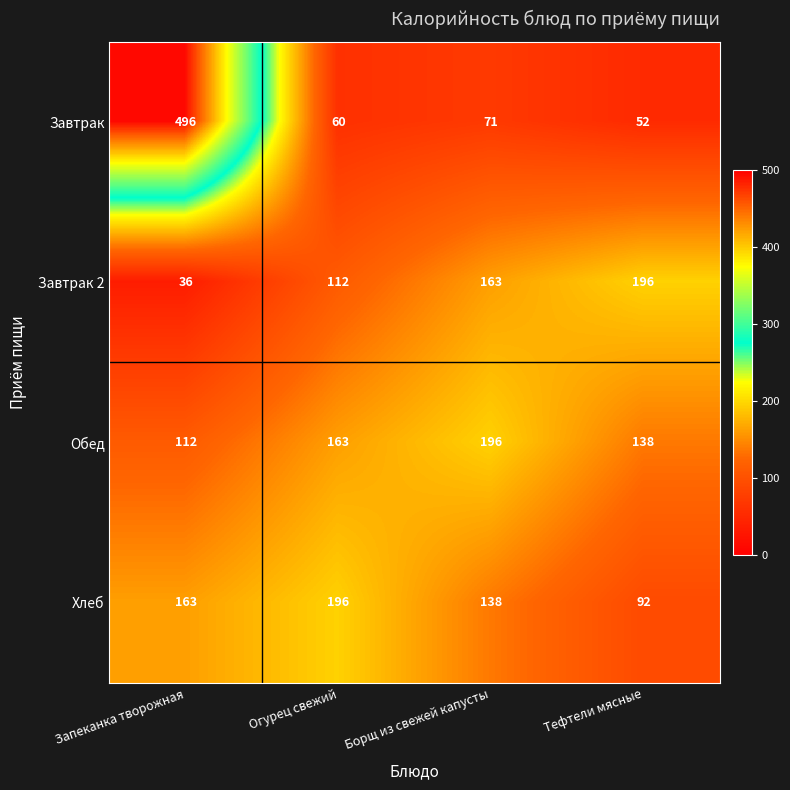

Which series has the widest spread of values?

Завтрак